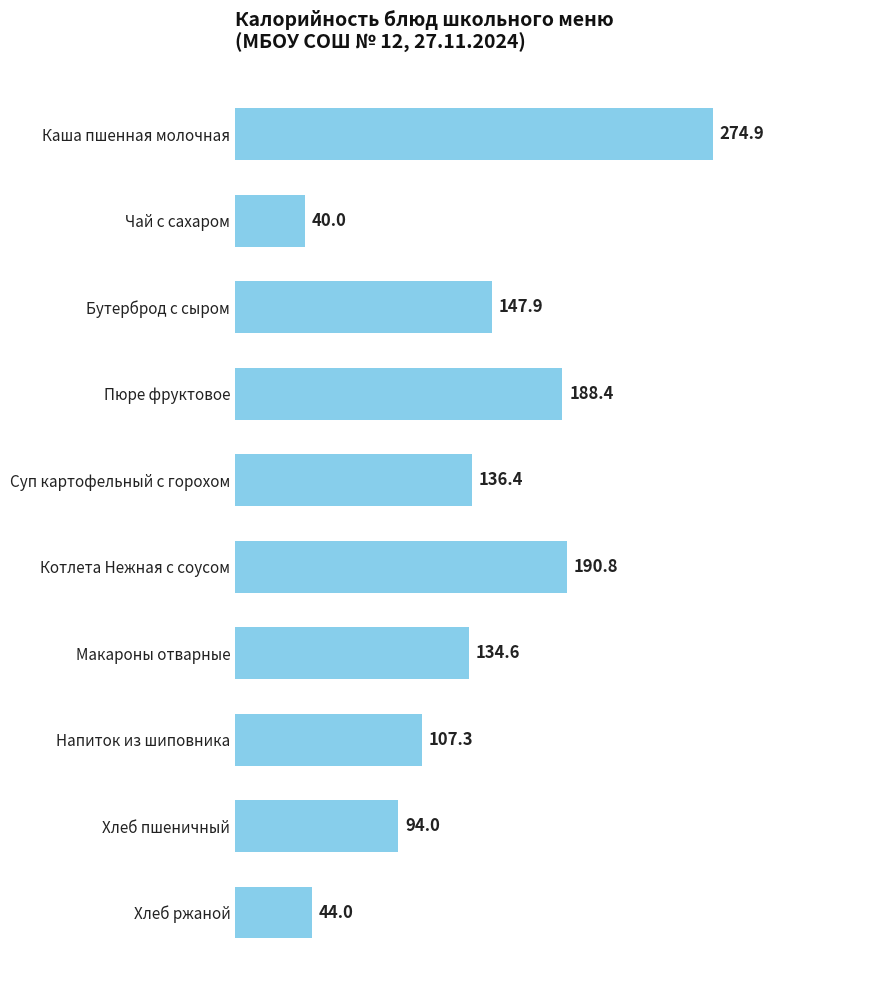

What is the change in value from Напиток из шиповника to Чай с сахаром?

-67.3